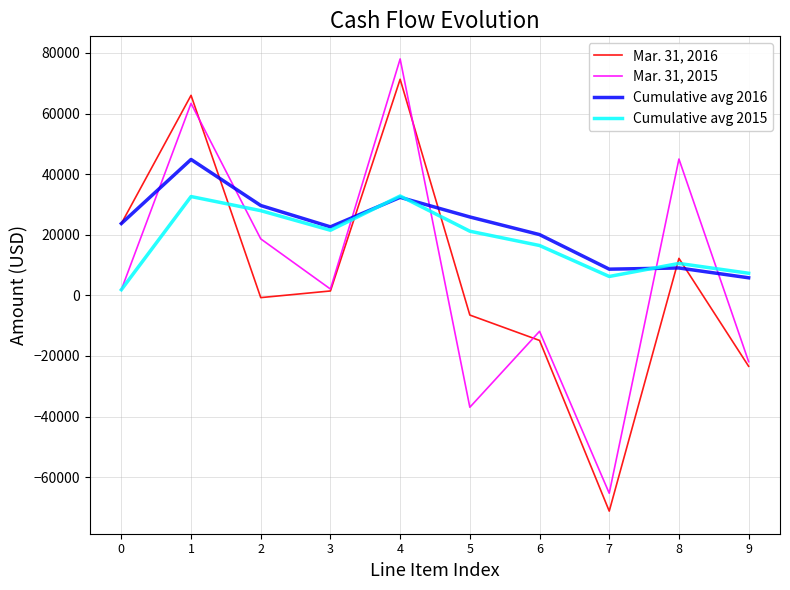

Is the value of Cumulative avg 2016 at 1 greater than the value of Mar. 31, 2015 at 3?

Yes